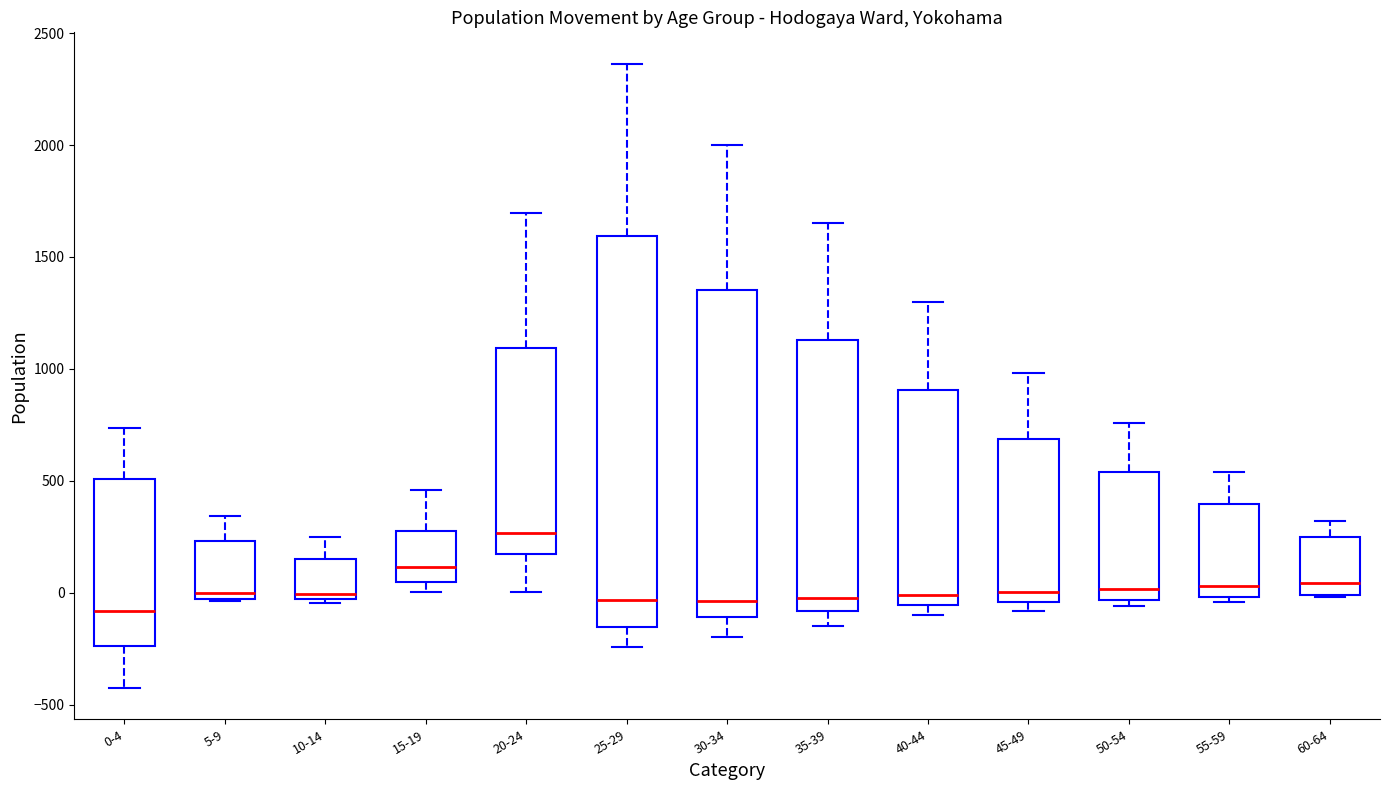

Reading left to right, read every box against the y-axis: the position of its median line, the range the box covers, and the ends of its whiskers. The values are not printed on the chart, so give them approximately, as read against the axis.

0-4: median -100, box -250 to 500, whiskers -450 to 750
5-9: median 0, box -50 to 250, whiskers -50 to 350
10-14: median 0, box -50 to 150, whiskers -50 (just below the box's lower edge) to 250
15-19: median 100, box 50 to 300, whiskers 0 to 450
20-24: median 250, box 150 to 1100, whiskers 0 to 1700
25-29: median -50, box -150 to 1600, whiskers -250 to 2350
30-34: median -50, box -100 to 1350, whiskers -200 to 2000
35-39: median 0, box -100 to 1150, whiskers -150 to 1650
40-44: median 0, box -50 to 900, whiskers -100 to 1300
45-49: median 0, box -50 to 700, whiskers -100 to 1000
50-54: median 0, box -50 to 550, whiskers -50 (just below the box's lower edge) to 750
55-59: median 50, box 0 to 400, whiskers -50 to 550
60-64: median 50, box 0 to 250, whiskers 0 to 300